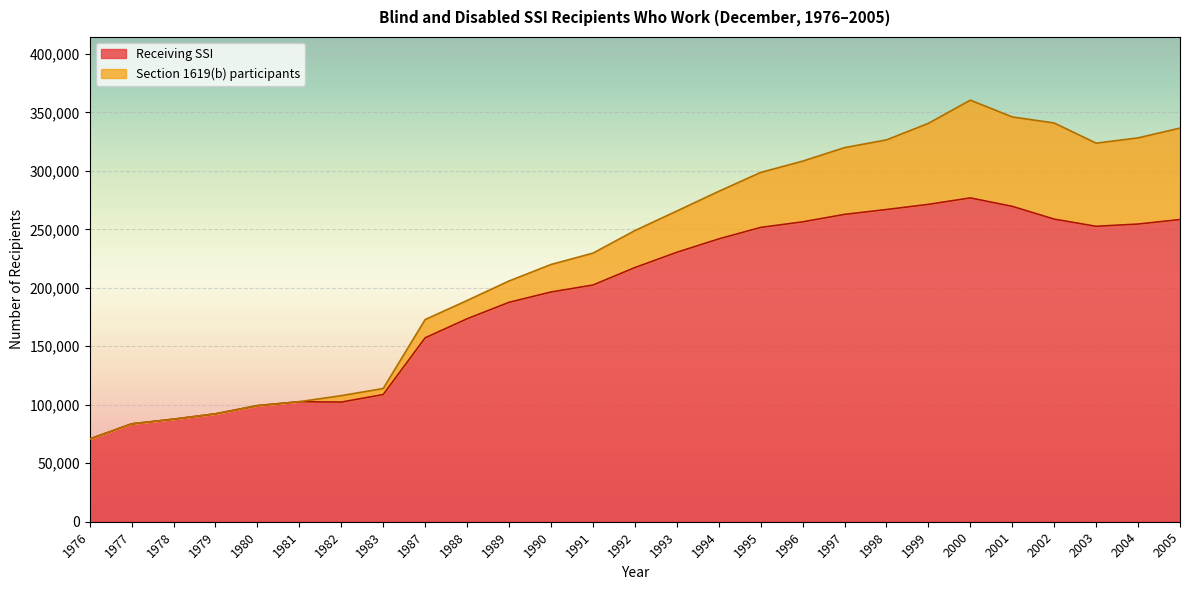

What is the difference between the maximum and second lowest values?

193158